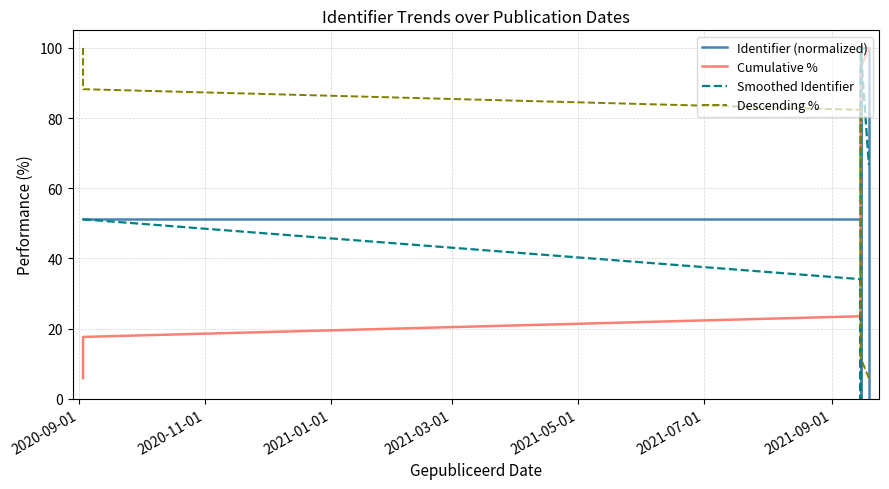

The Descending % series shows 55.6 at 10. True or false?

False